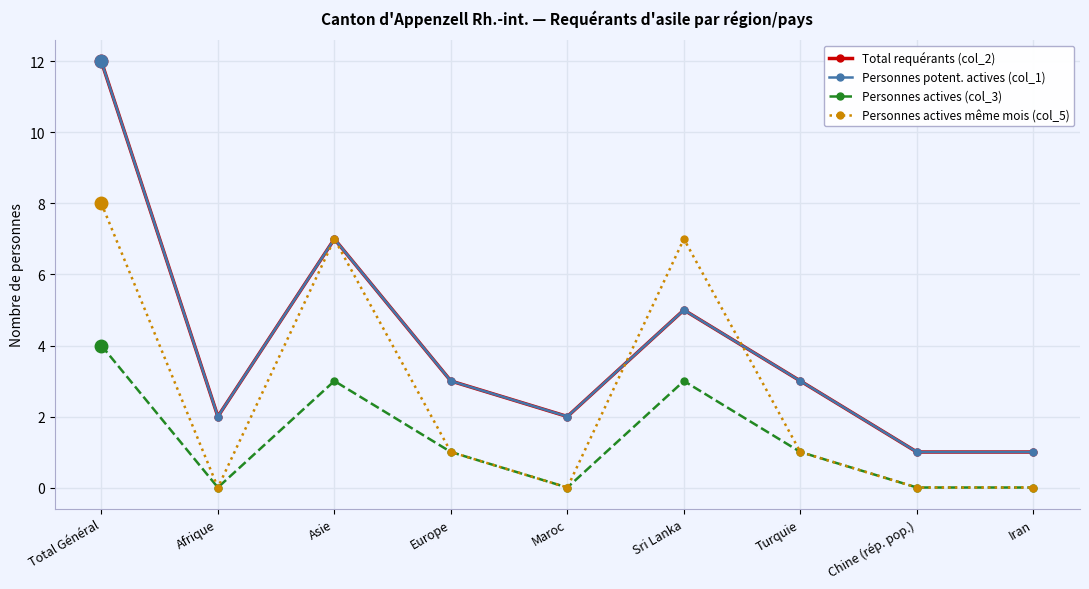

Does the chart have visible grid lines?

Yes